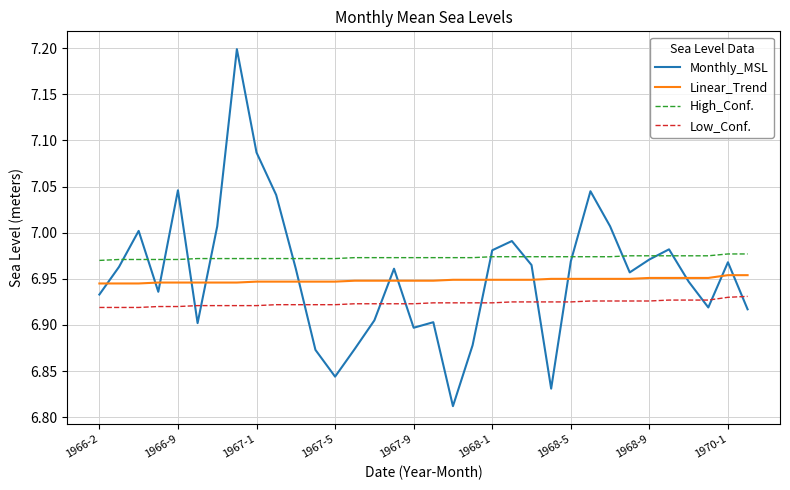

How many lines are shown in the chart?

4